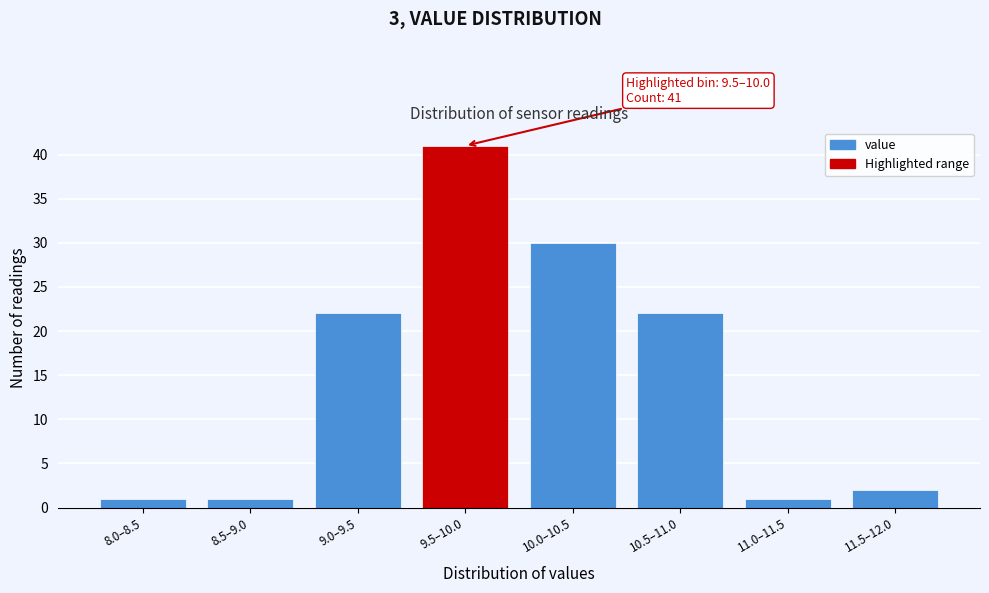

Reading left to right, what are all the values shown in this chart?

1	1	22	41	30	22	1	2